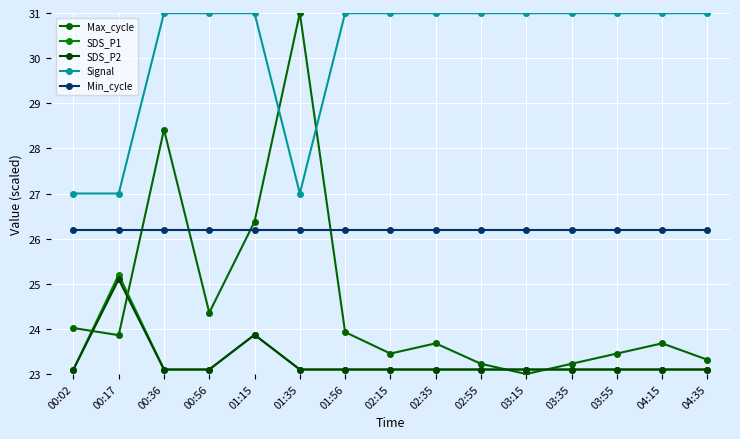

At which label is Signal closest to 28?

00:02